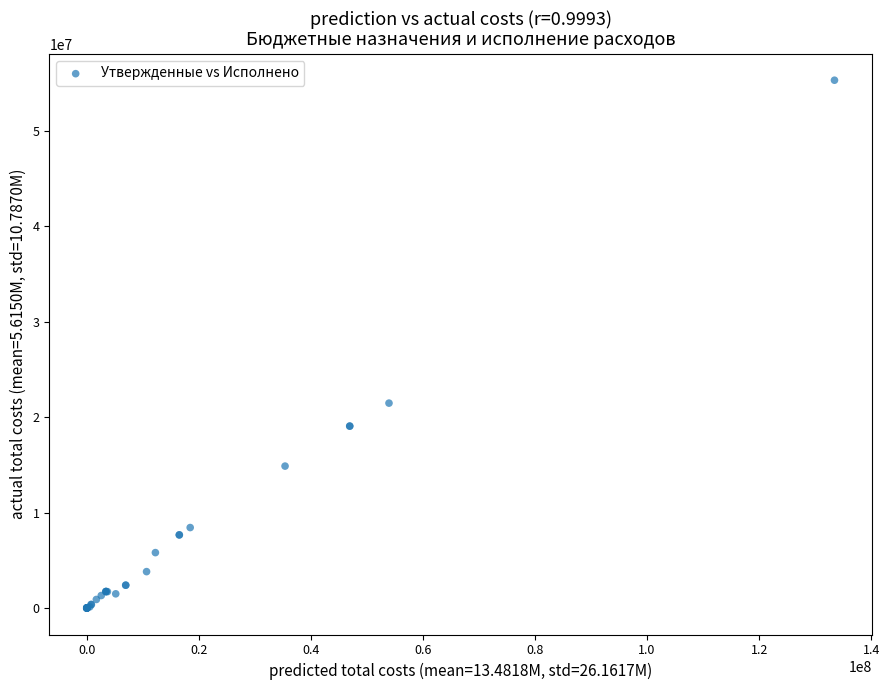

What Y value in the scatter plot is closest to 27647091?

21471388.3